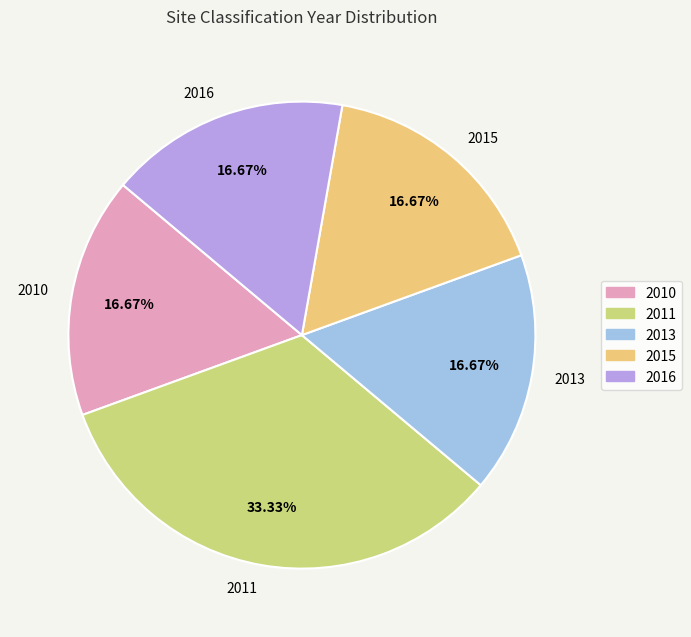

Does 2016 account for over 50% of the chart?

No